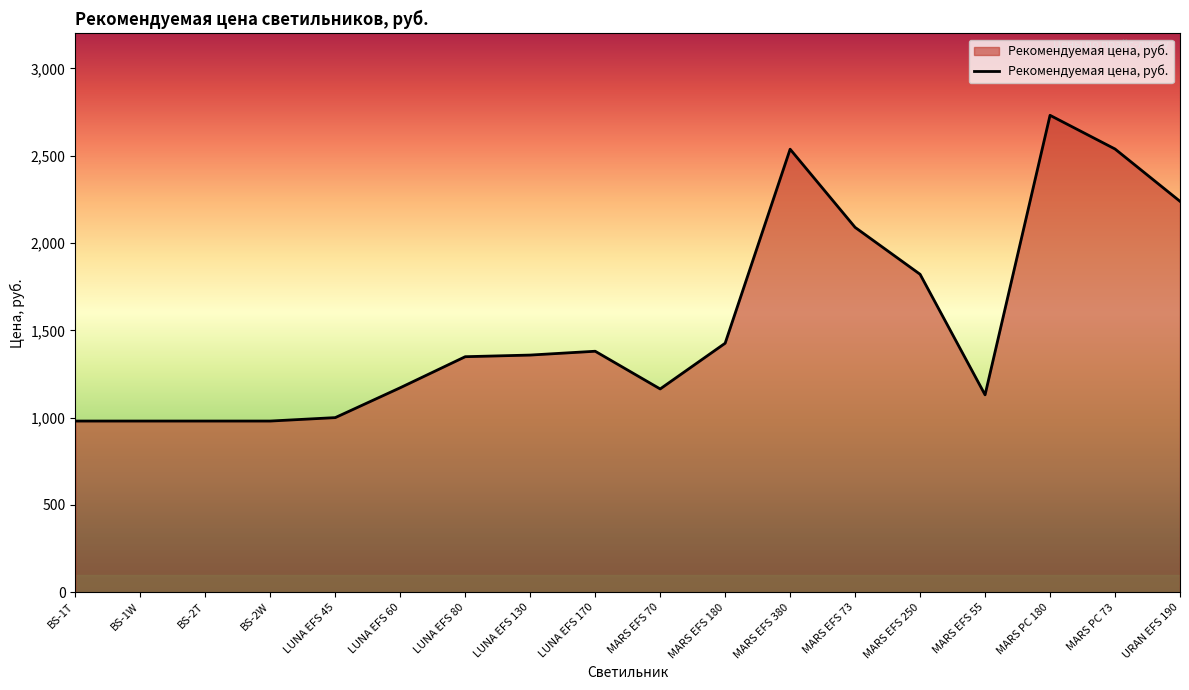

Which has a higher value, URAN EFS 190 or LUNA EFS 80?

URAN EFS 190